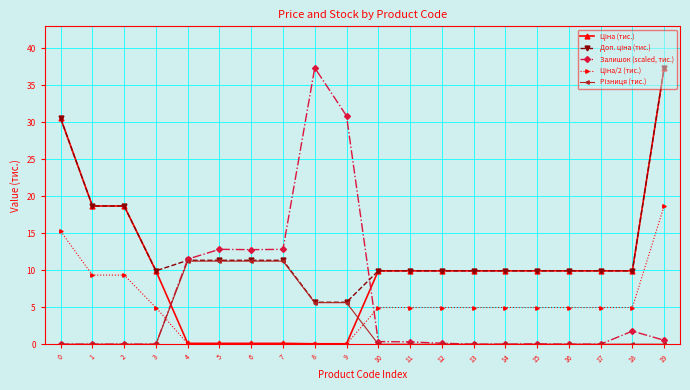

What is the difference between the highest and lowest values at 0?

30.5